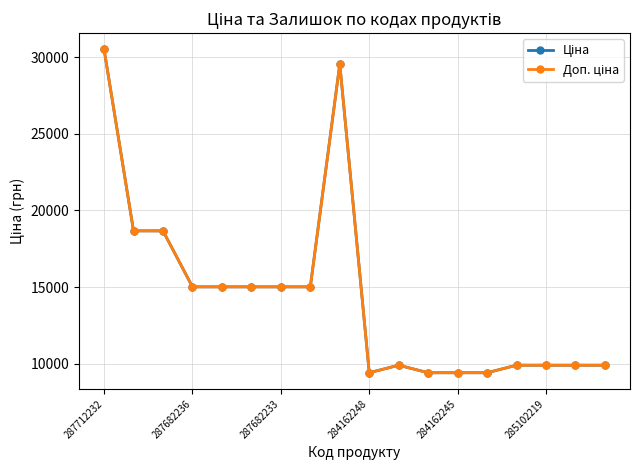

Does the chart have visible grid lines?

Yes